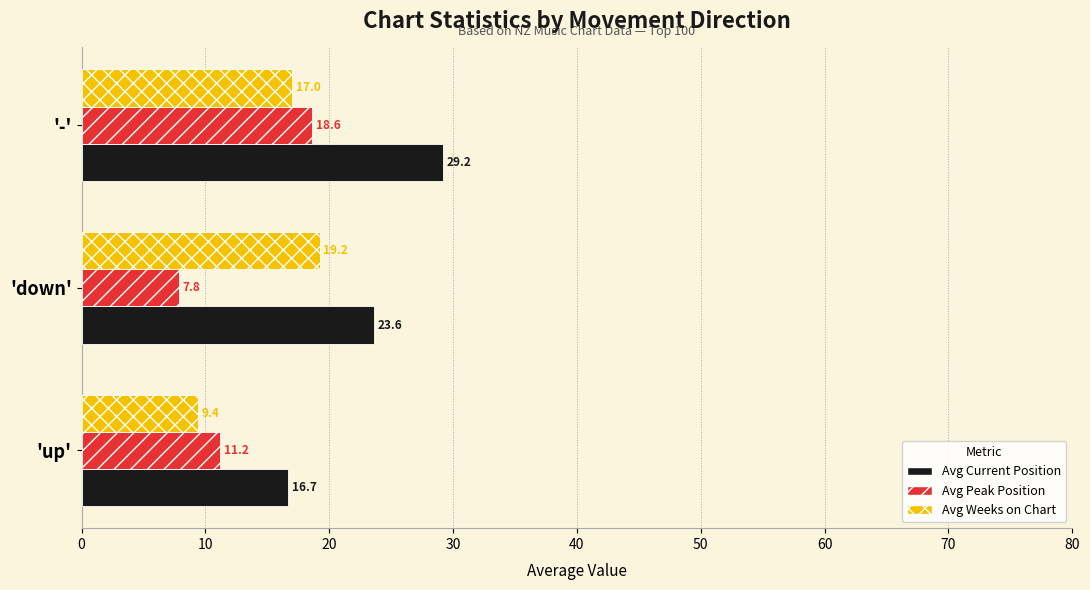

Which series has the widest spread of values?

Avg Current Position